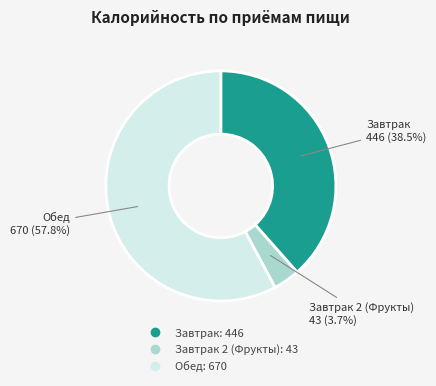

How many slices are in this pie chart?

3